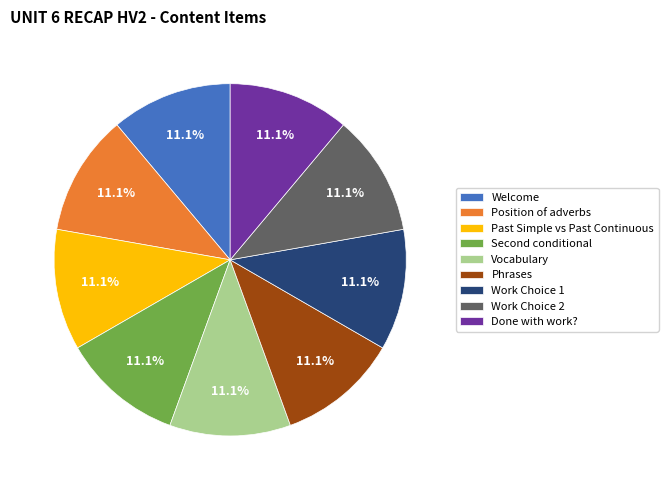

Is there any slice that represents more than half of the pie?

No